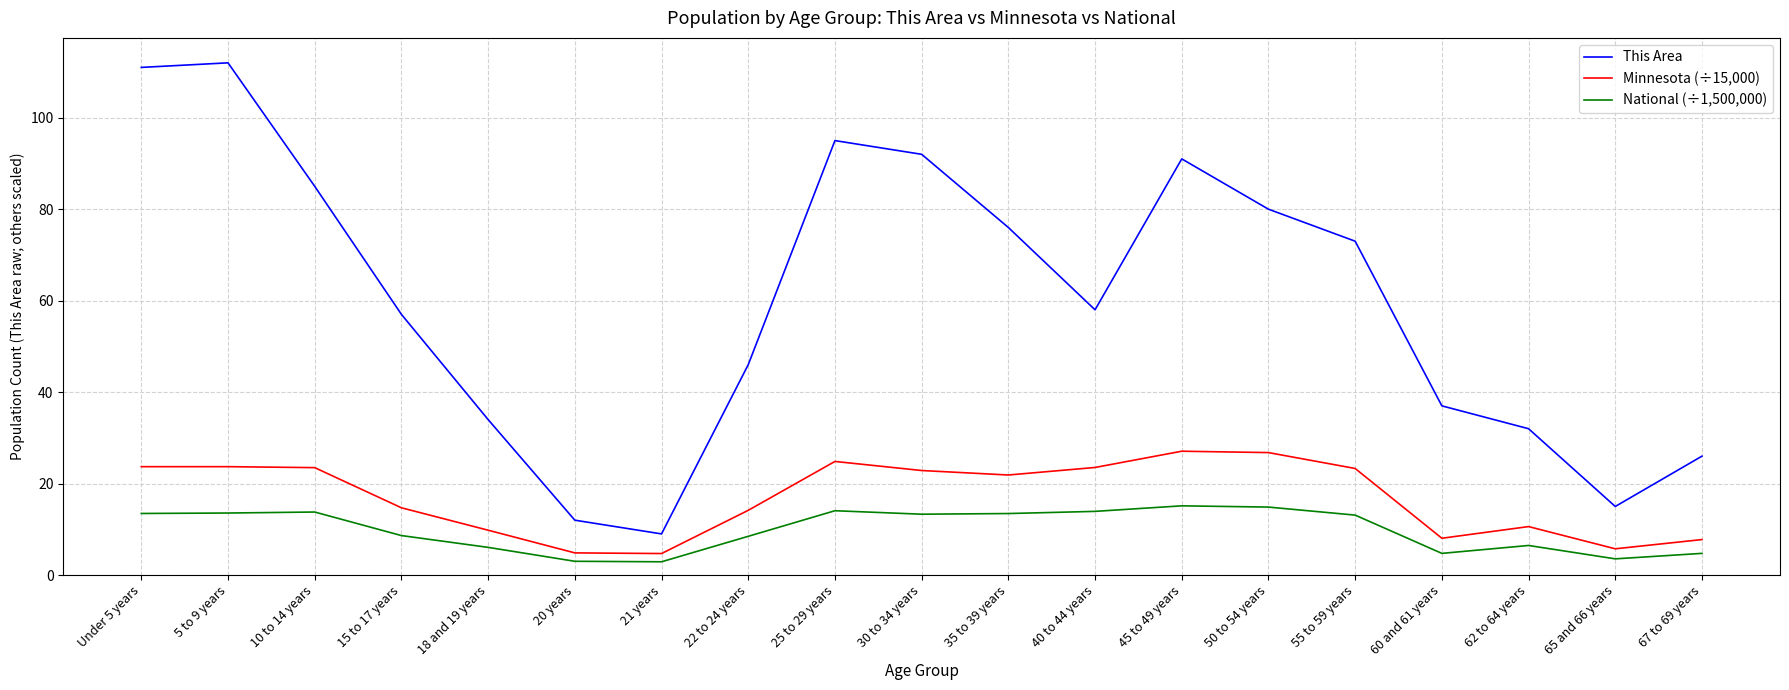

At which label is This Area closest to 60?

40 to 44 years